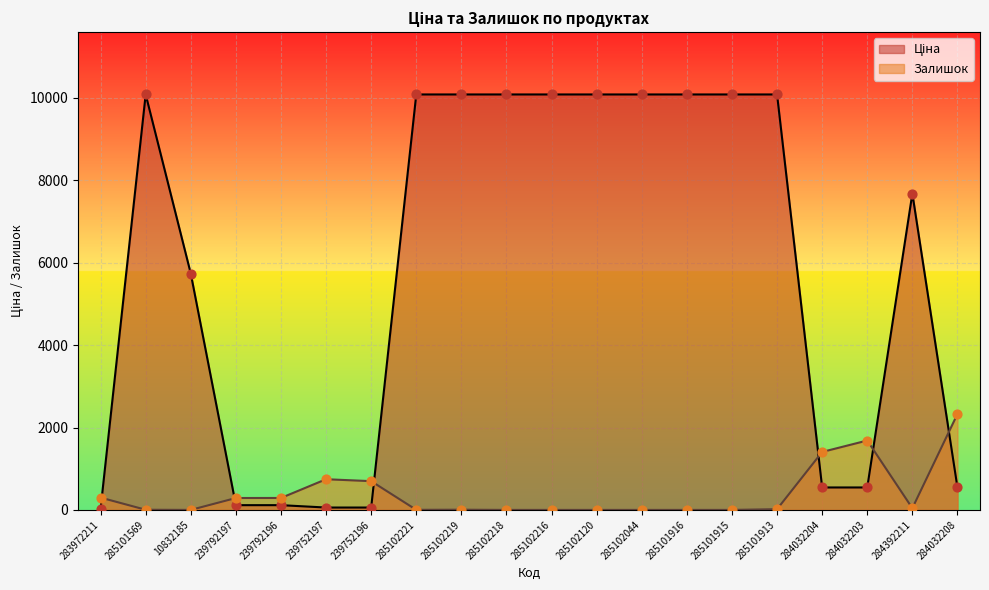

What are all the series names shown in the legend?

Ціна, Залишок